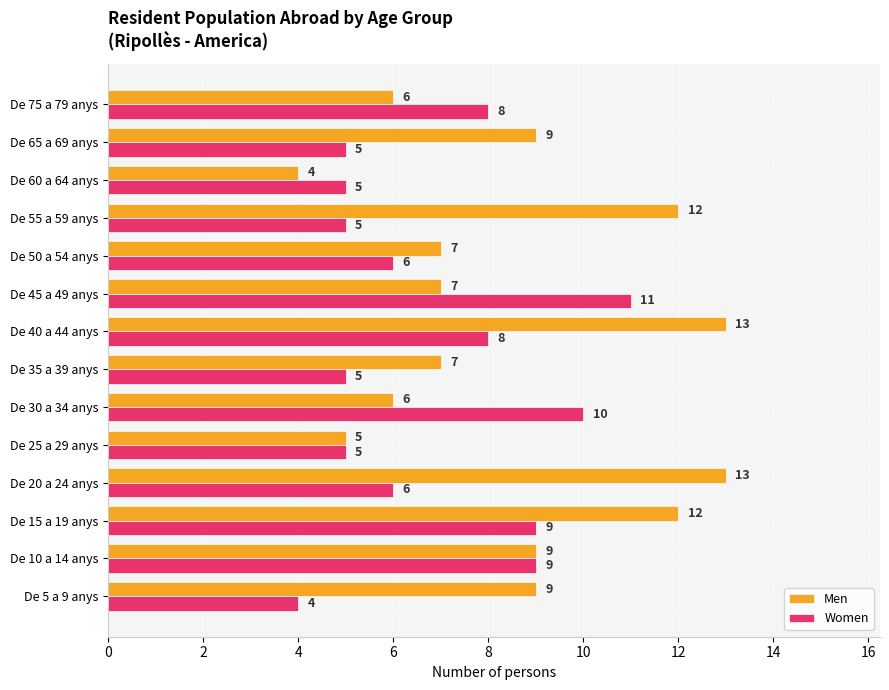

The Women series shows 14 at De 10 a 14 anys. True or false?

False